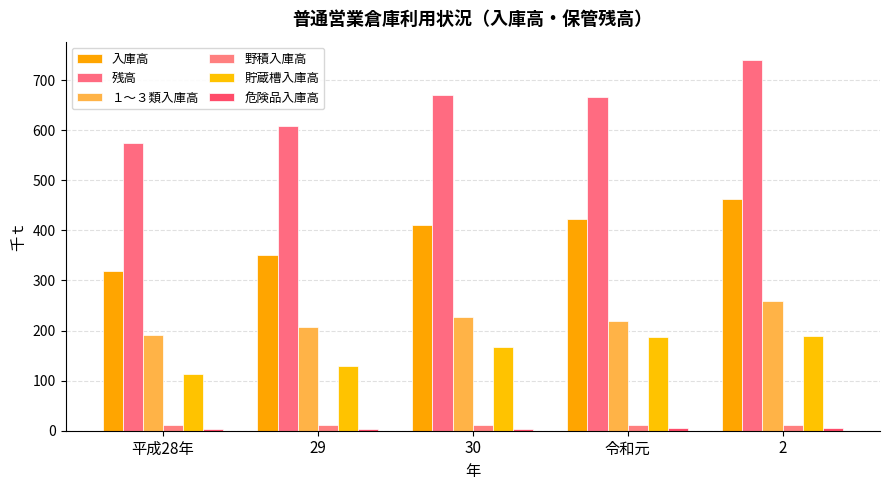

How many bars are there in each group?

6